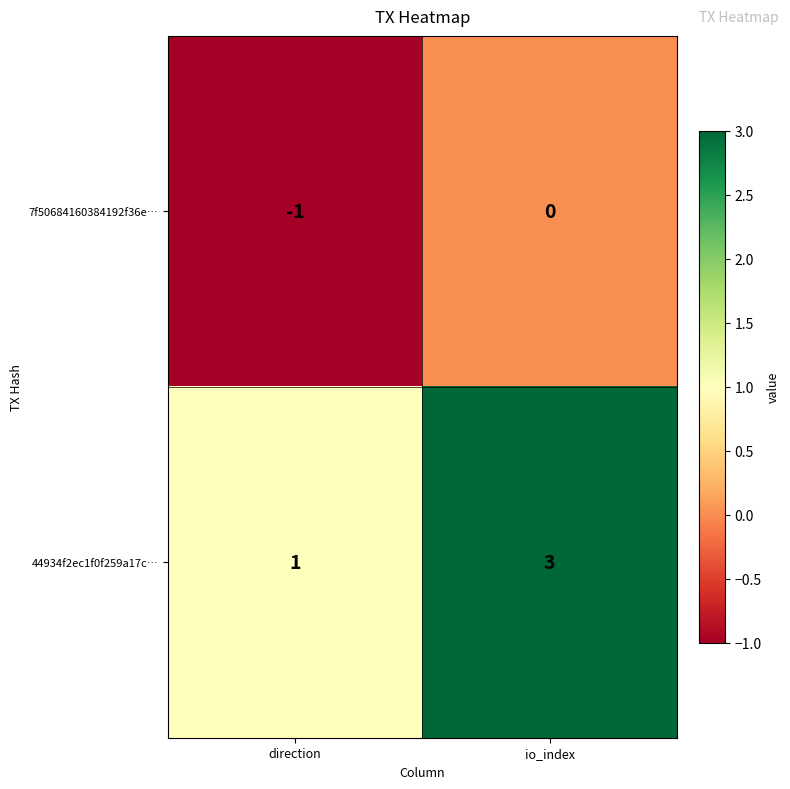

Rank the series by their average value, from lowest to highest.

7f50684160384192f36e…, 44934f2ec1f0f259a17c…